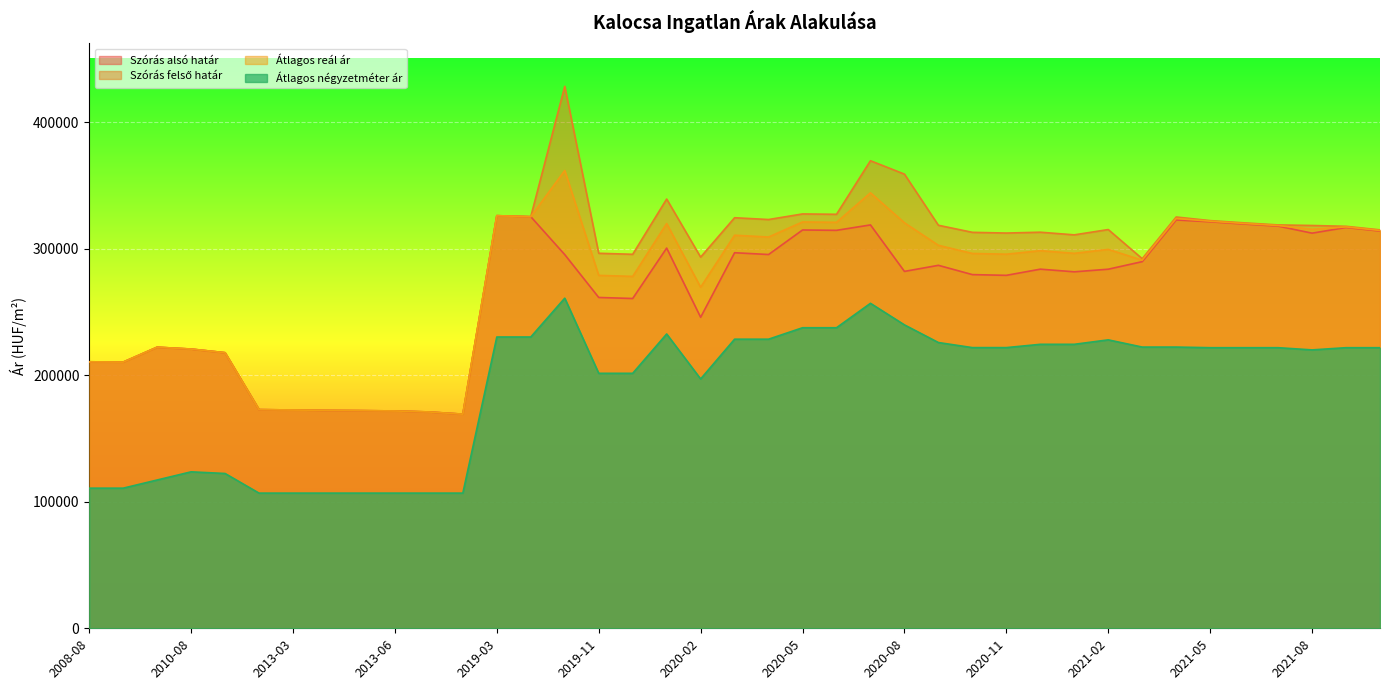

What are all the series names shown in the legend?

Szórás alsó határ, Szórás felső határ, Átlagos reál ár, Átlagos négyzetméter ár